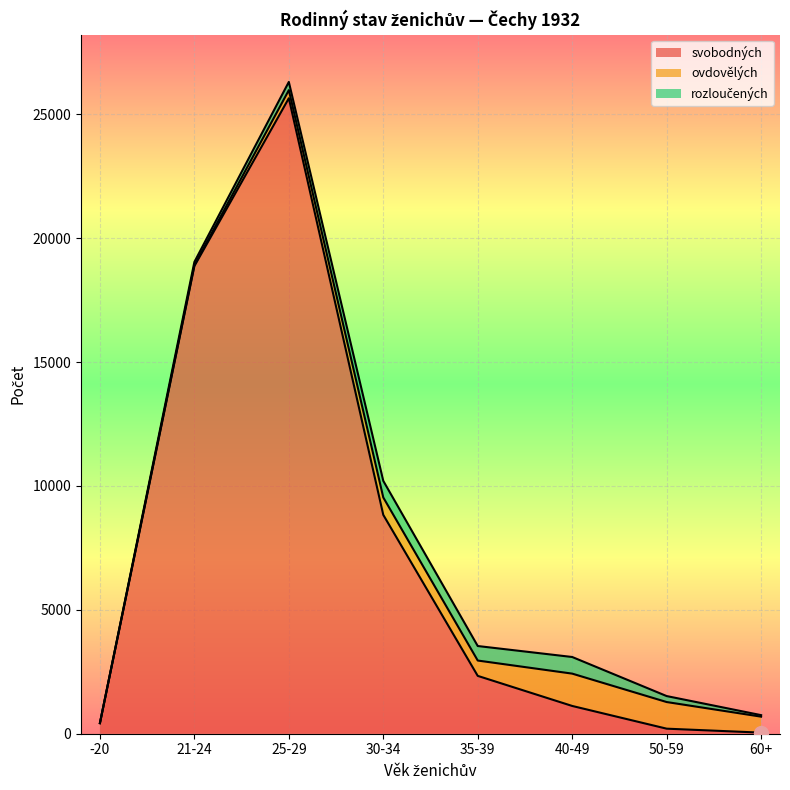

At which label does svobodných first exceed 2335?

21-24